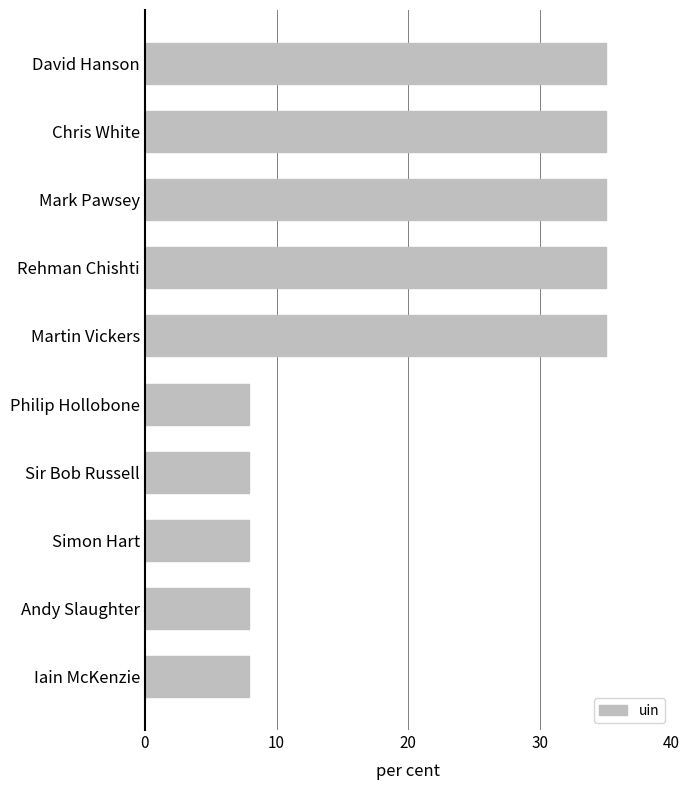

Are the bars horizontal?

Yes